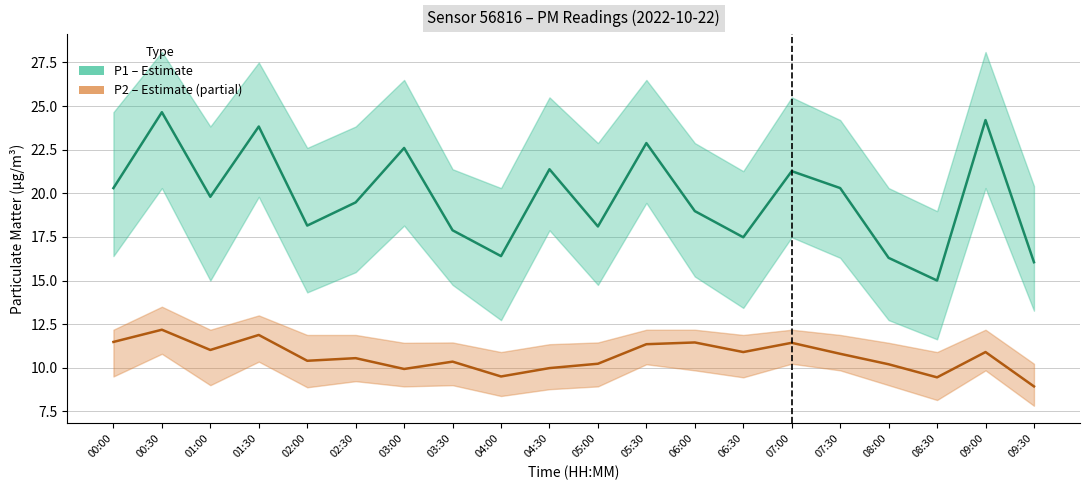

At which category is the sum across all series the highest?

00:30